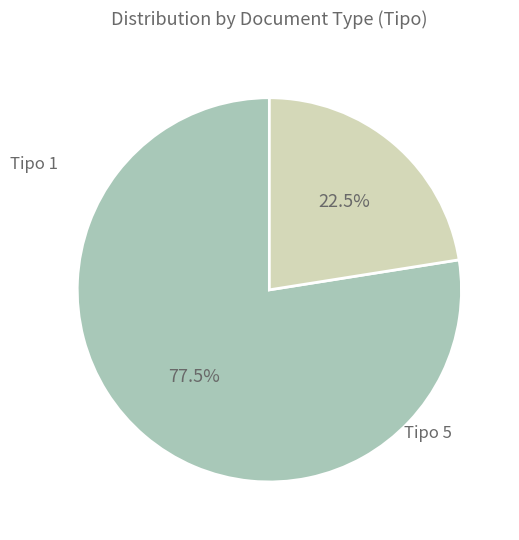

Does any single category account for the majority?

Yes